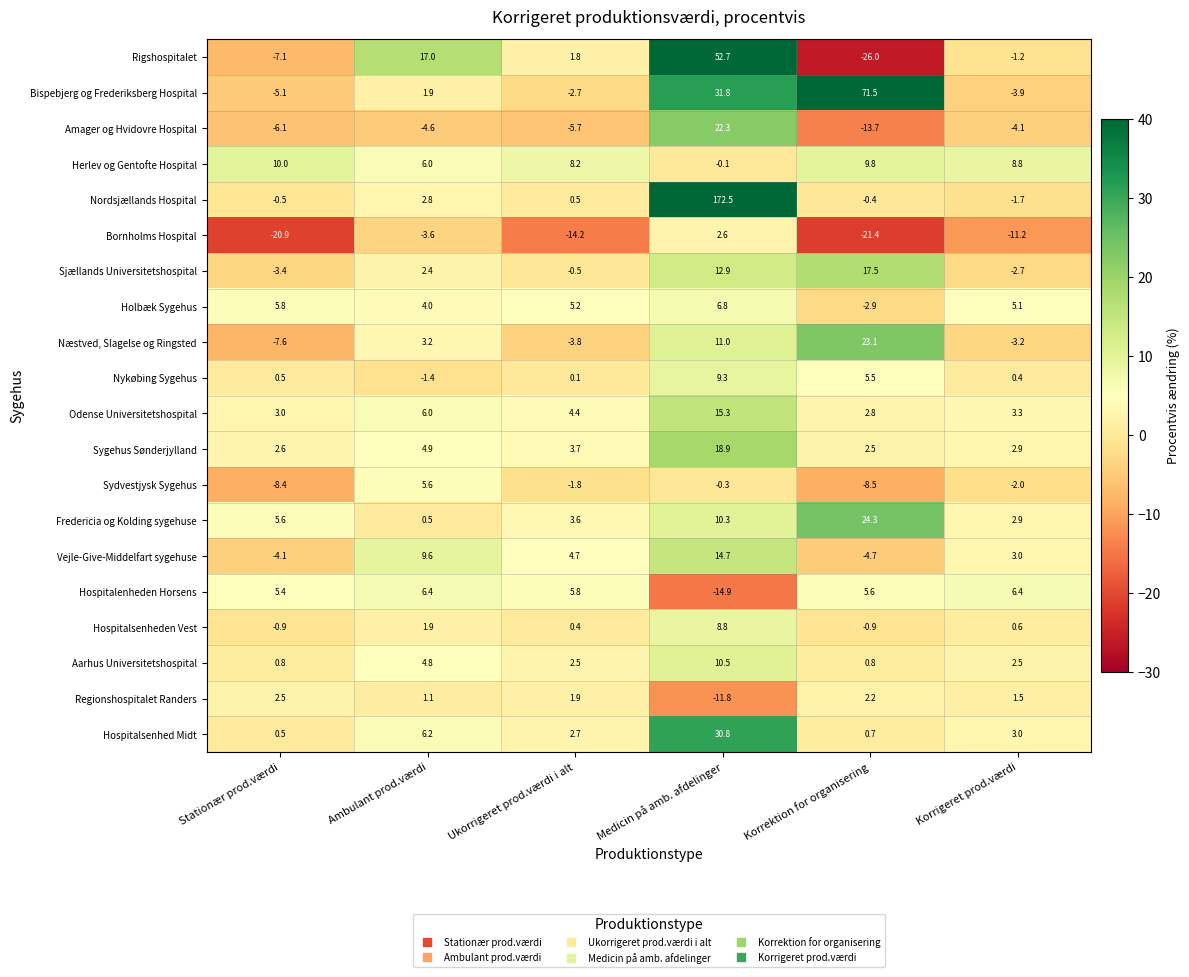

Rank the categories by Nykøbing Sygehus value from highest to lowest.

Medicin på amb. afdelinger, Korrektion for organisering, Stationær prod.værdi, Korrigeret prod.værdi, Ukorrigeret prod.værdi i alt, Ambulant prod.værdi